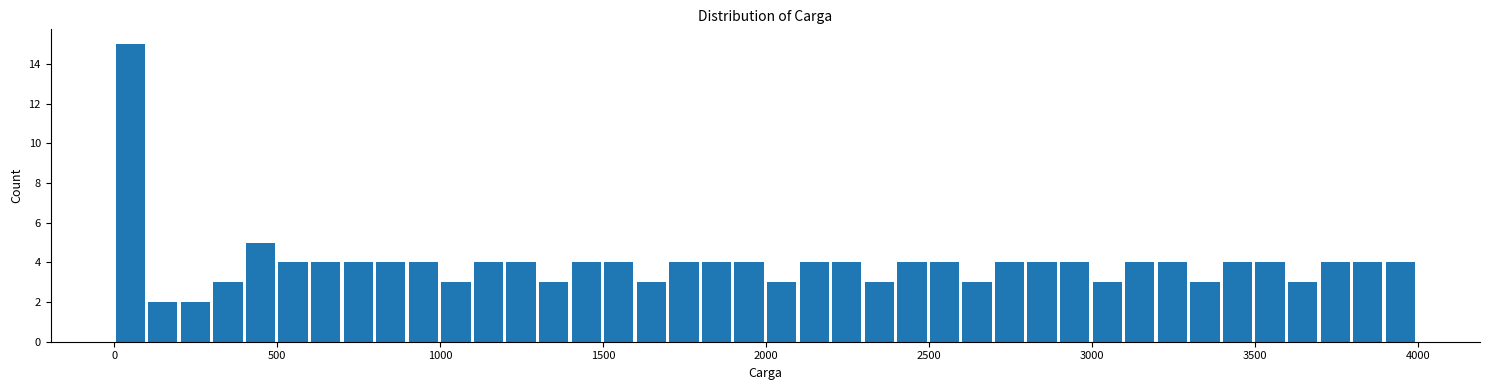

Read against the x-axis, roughly where is the centre of the tallest bar?

50